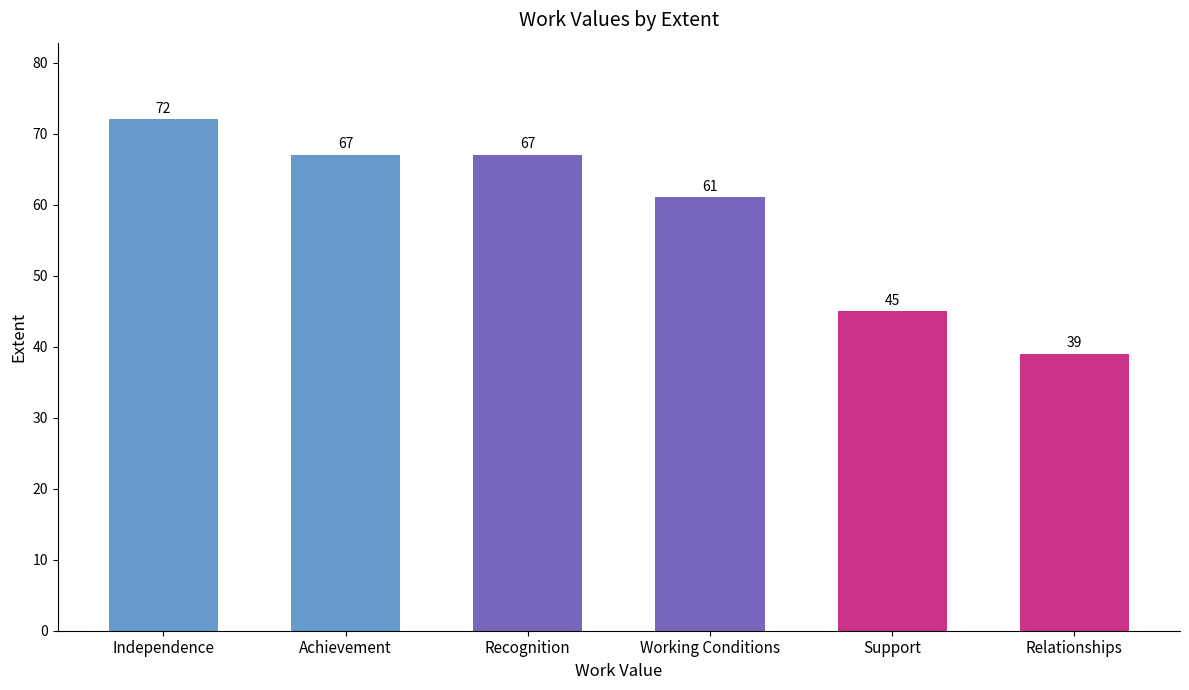

The value at Recognition is 67. True or false?

True